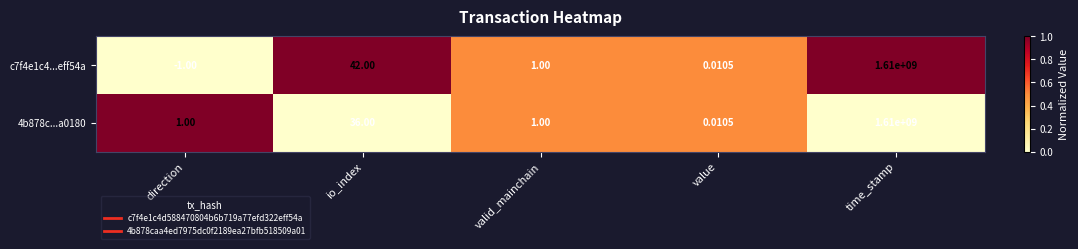

At which label does 4b878c...a0180 reach its peak?

time_stamp